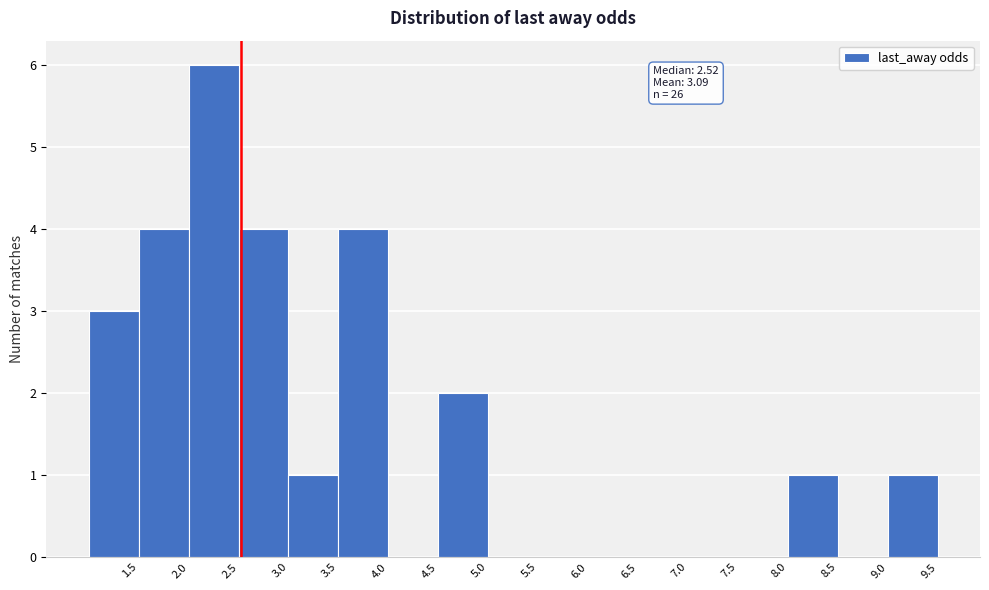

Which range on the x-axis has the tallest bar?

2.0 to 2.5